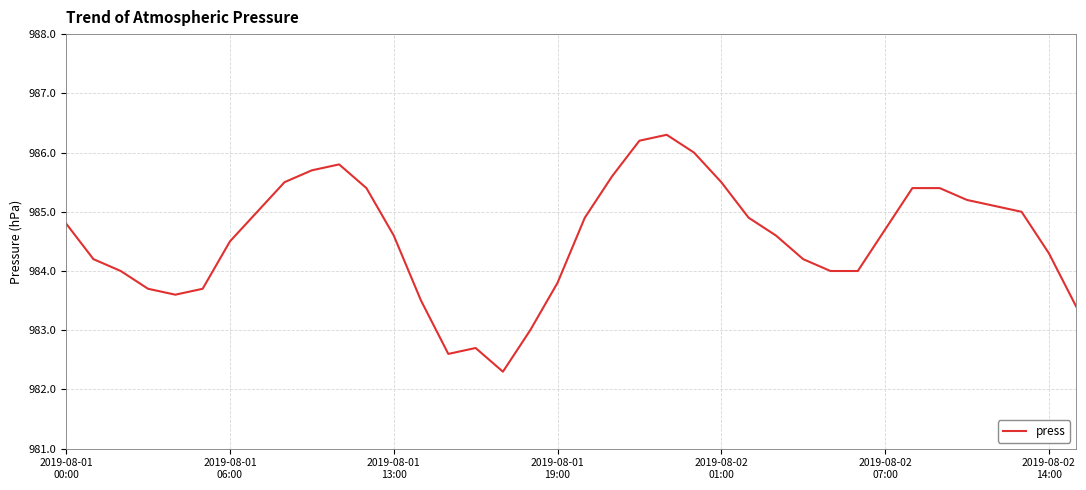

What is the greatest value displayed?

986.3